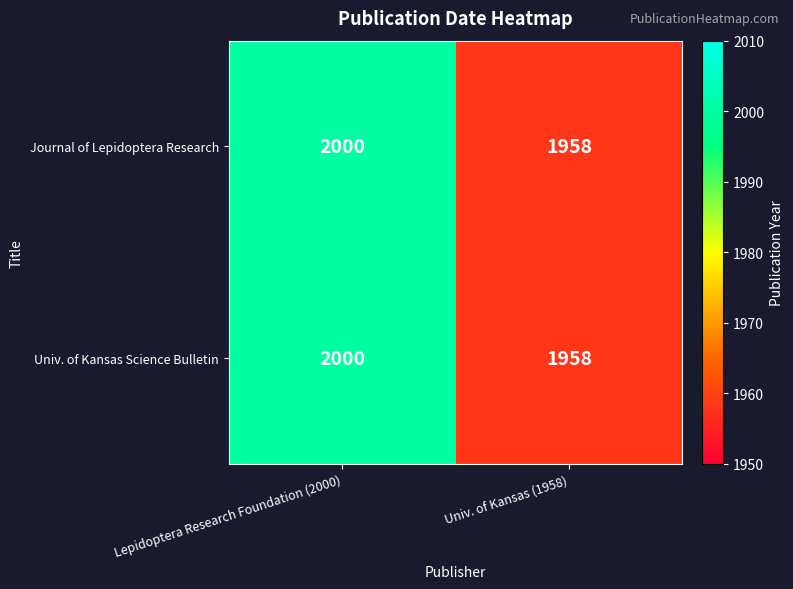

At which label does Journal of Lepidoptera Research reach its peak?

Lepidoptera Research Foundation (2000)